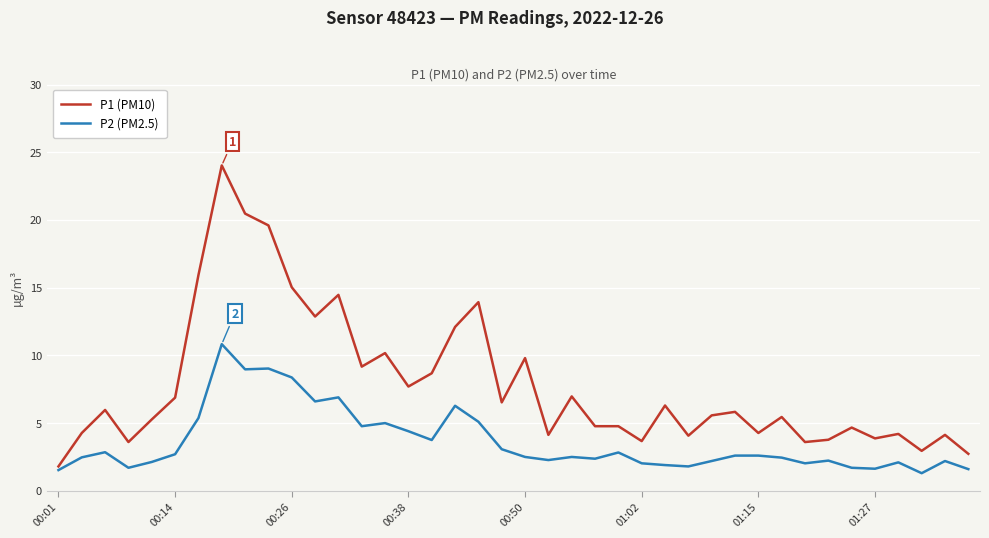

What is the minimum value for P2 (PM2.5)?

1.3